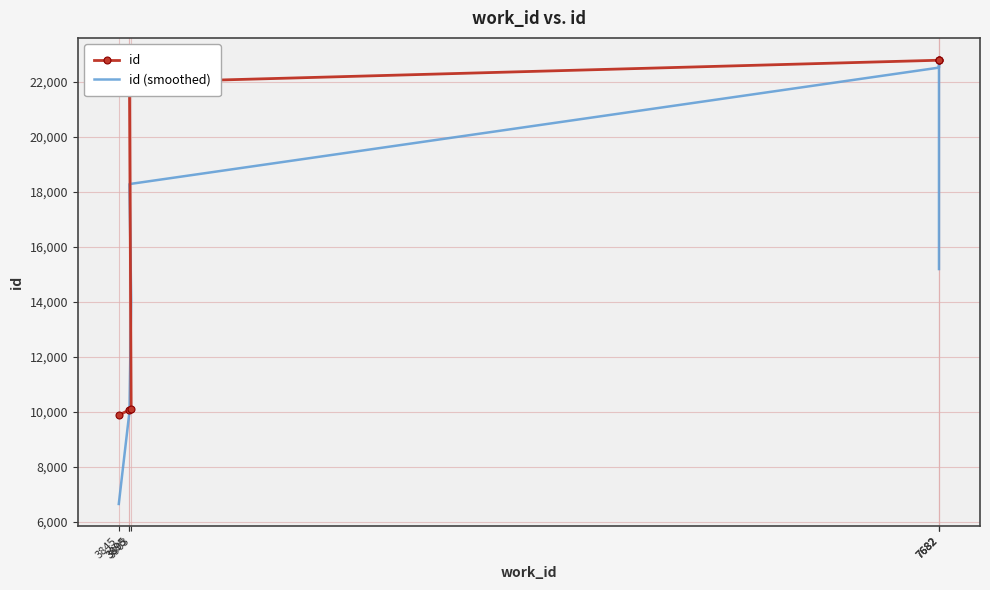

What is the smallest value displayed?

6654.0